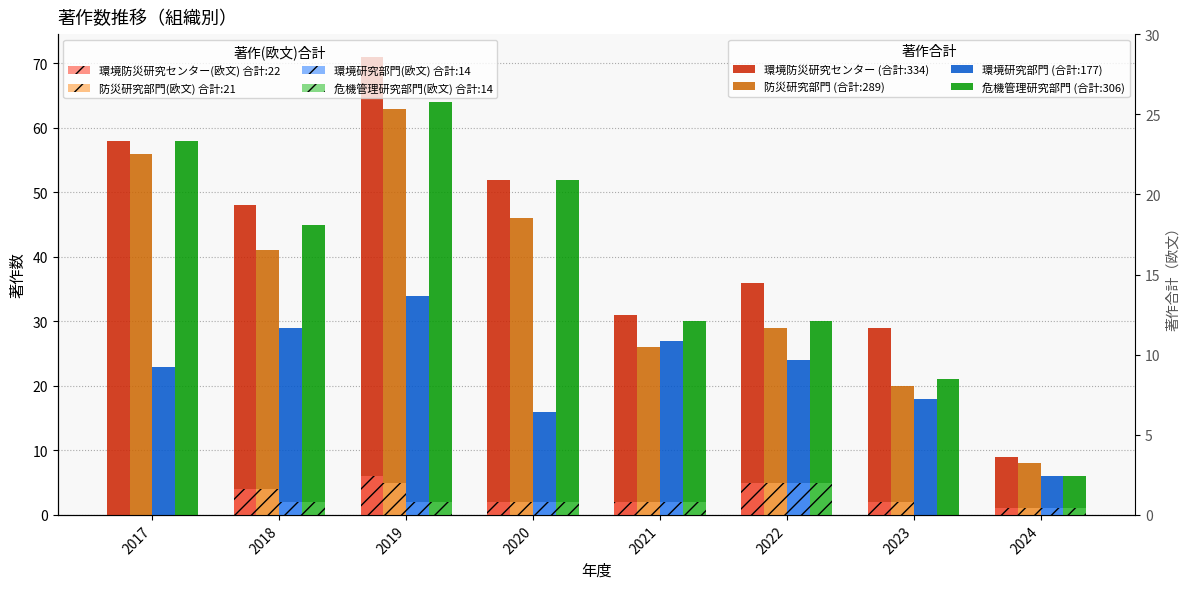

What is the difference between the second highest and second lowest values in the 危機管理研究部門 series?

37